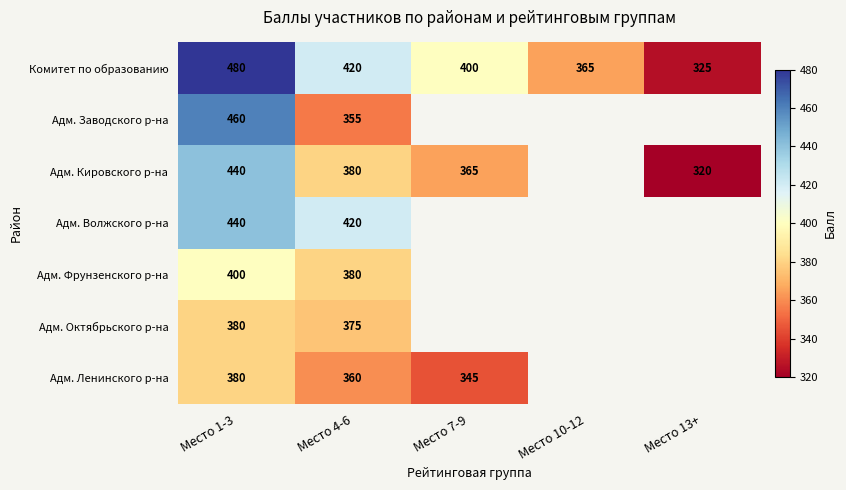

At how many categories does at least one series exceed 353?

4